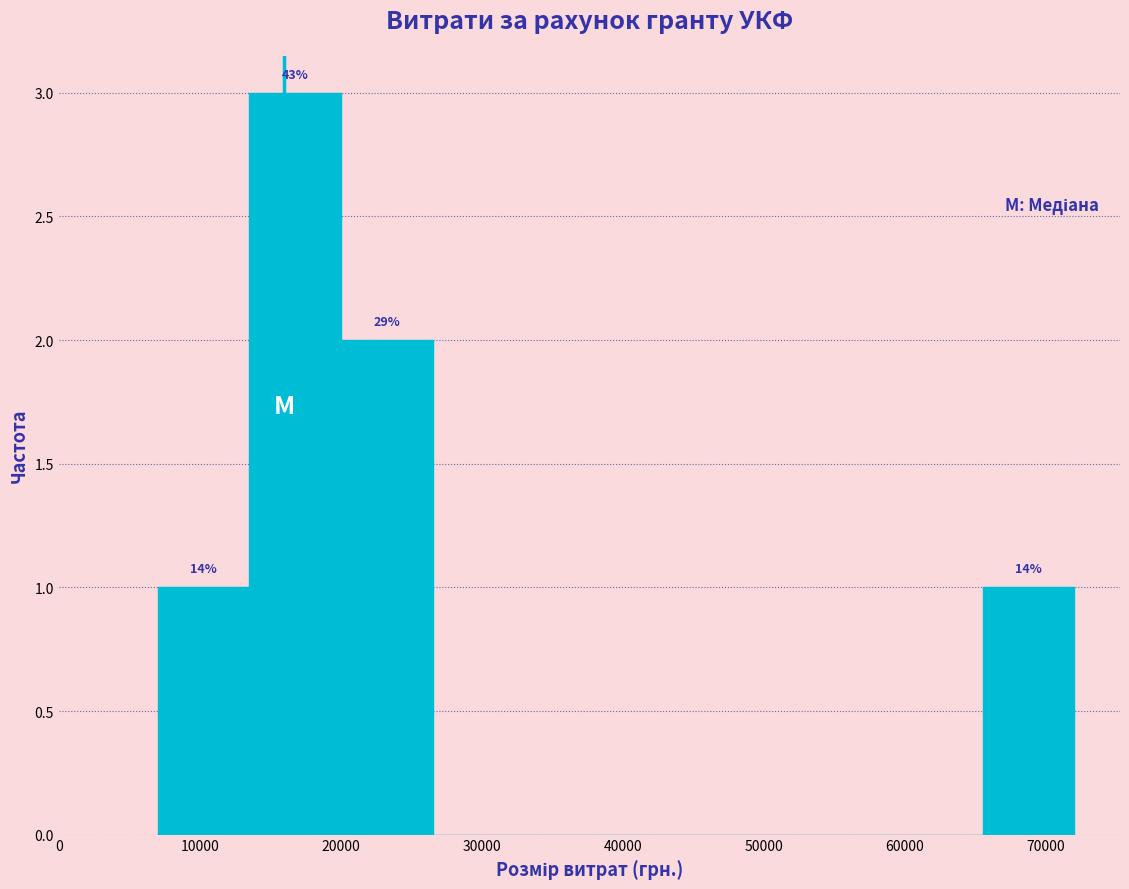

Which range on the x-axis has the tallest bar?

13500 to 20000